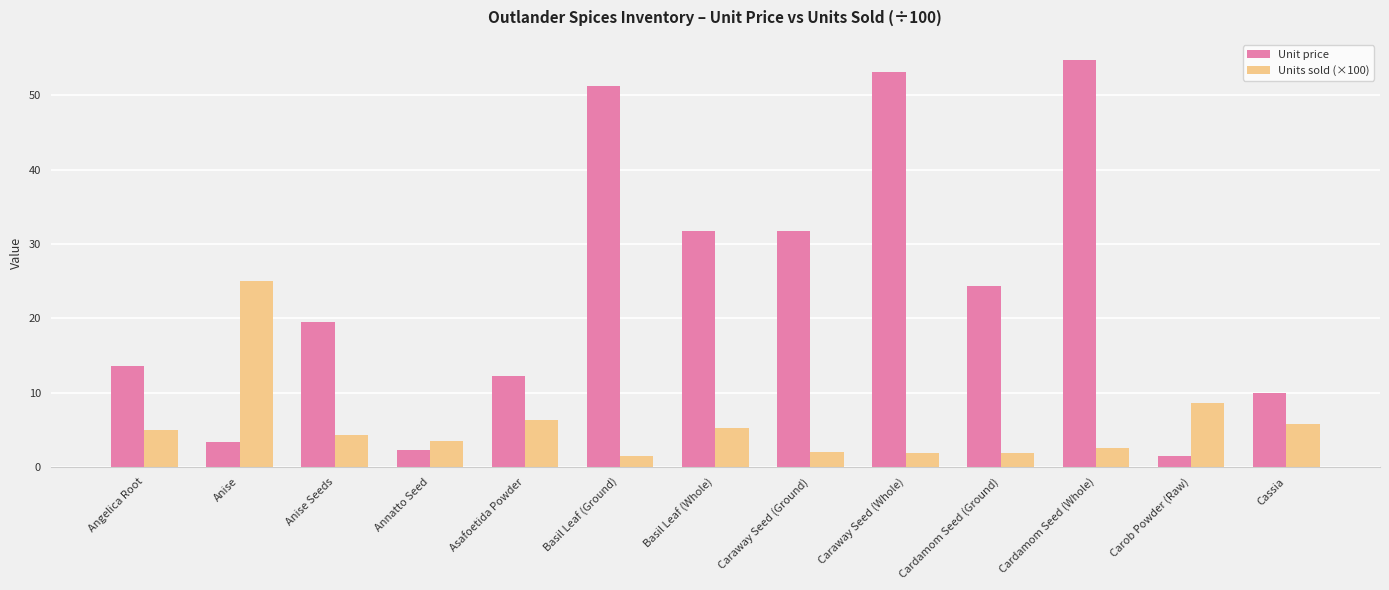

The value of Unit price at Anise Seeds is 19.5. True or false?

True